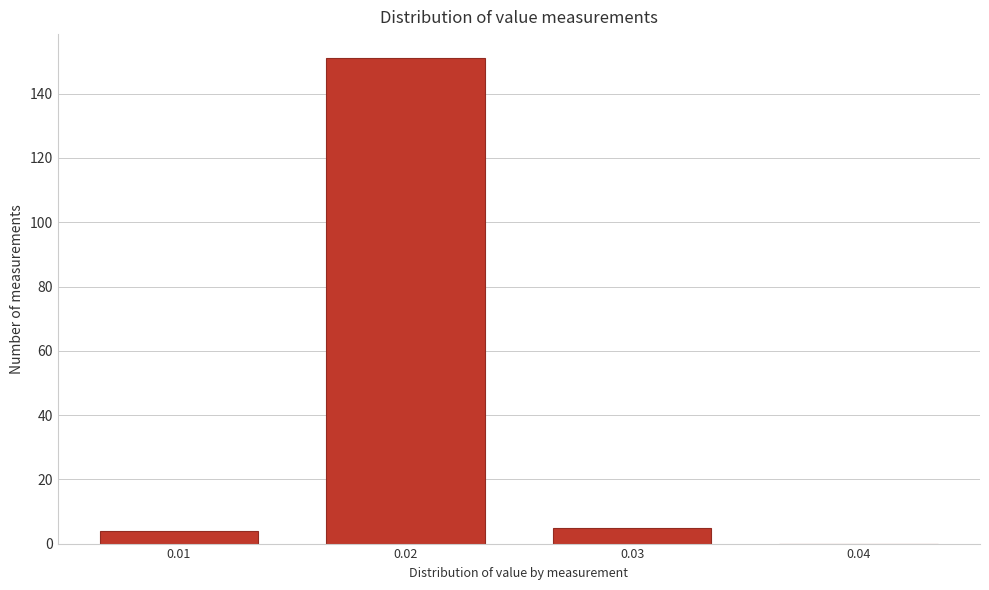

Reading left to right, list every bar in this chart as the range it spans on the x-axis followed by its height. The values are not printed on the chart, so give them approximately, as read against the axis.

0.005 to 0.015: 4
0.015 to 0.025: 152
0.025 to 0.035: 6
0.035 to 0.045: 0